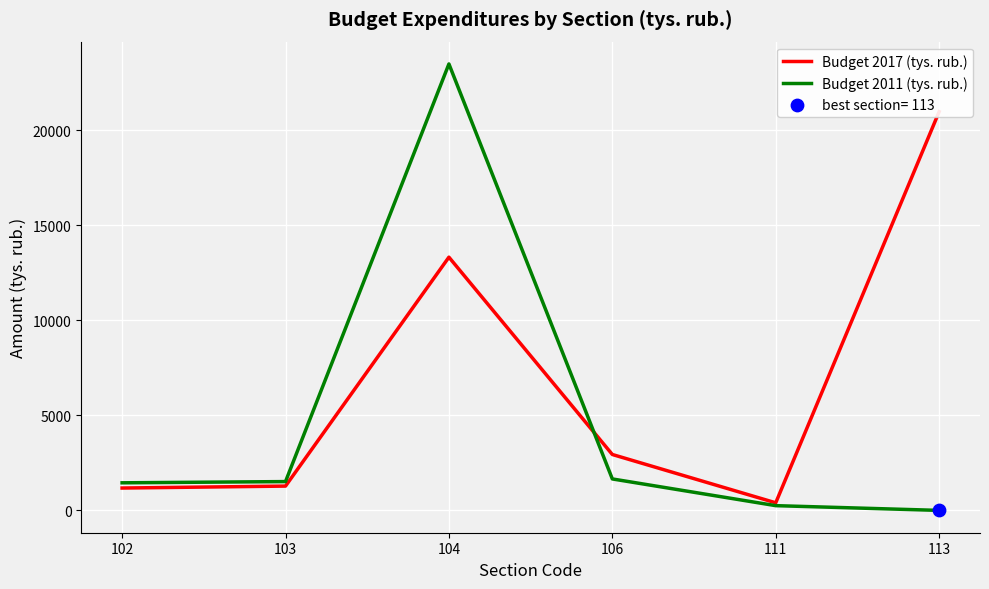

Which series reaches the minimum Y coordinate?

Budget 2011 (tys. rub.)